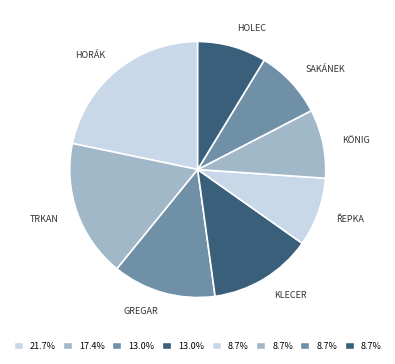

What is the smallest slice in the pie chart?

Řepka Daniel